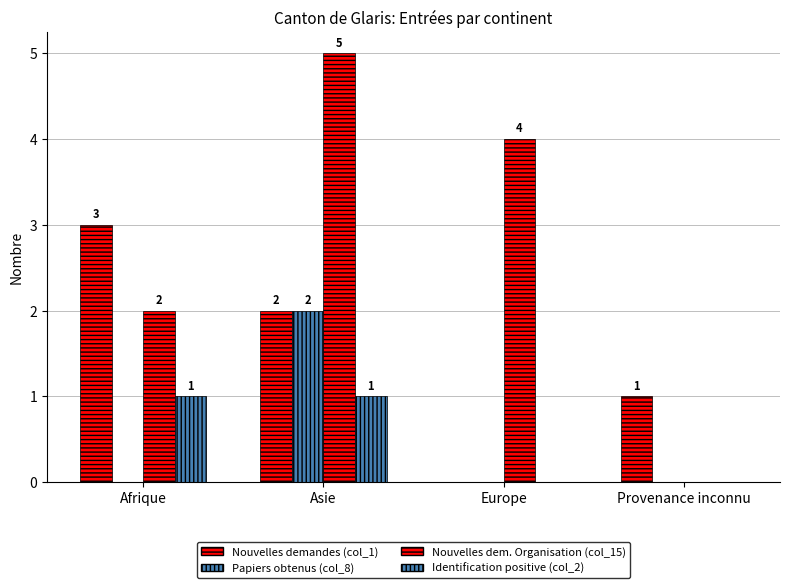

What is the difference between the second highest and minimum values in the Nouvelles dem. Organisation (col_15) series?

4